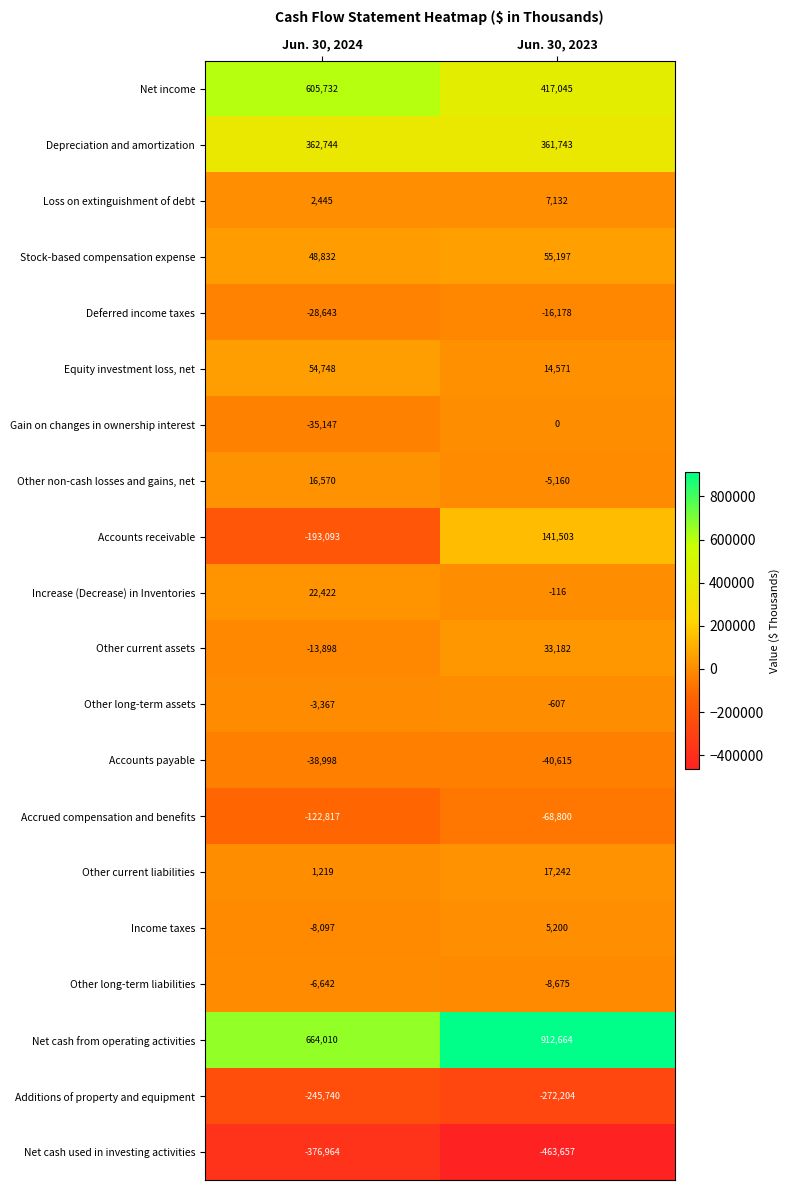

Which series has the largest range (max minus min)?

Accounts receivable